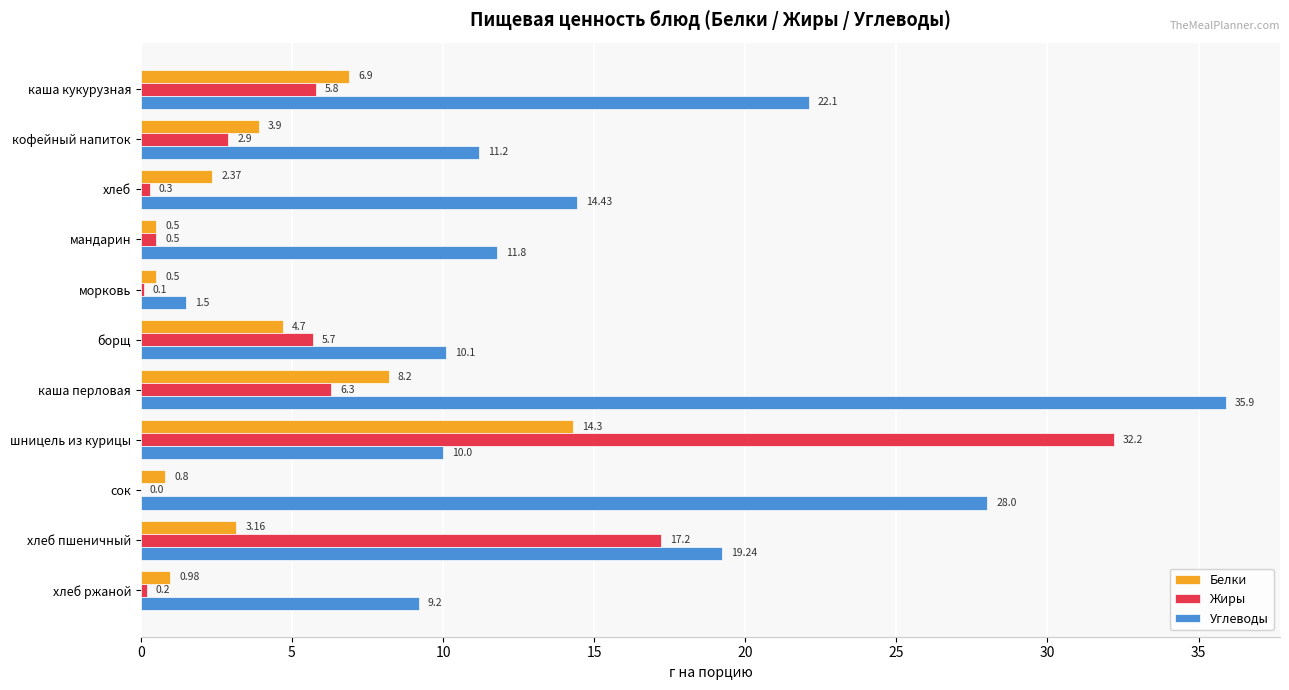

Which series has the largest total across all categories?

Углеводы